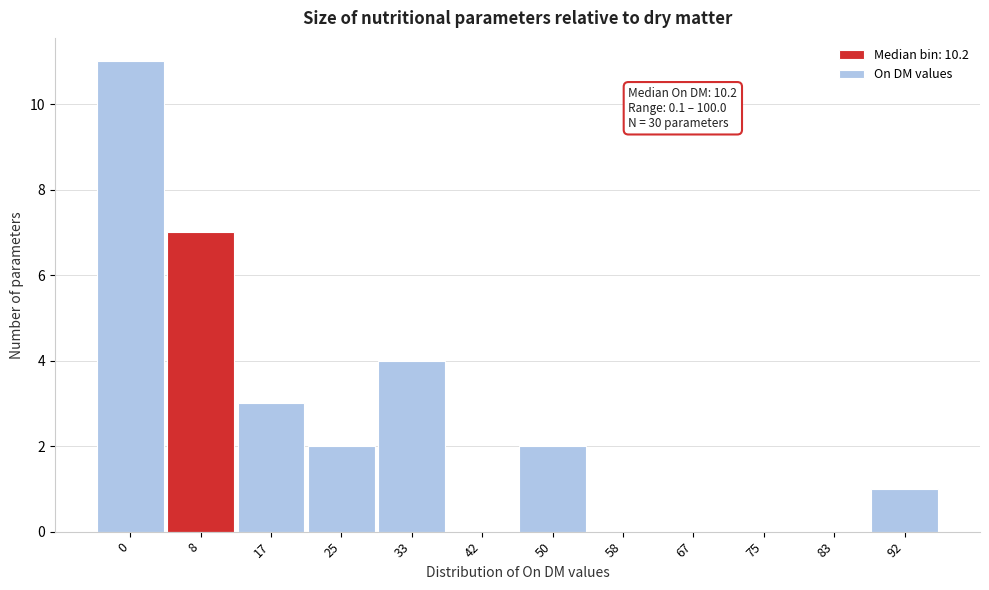

Reading left to right, extract all data points from this chart.

0=11	8=7	17=3	25=2	33=4	42=0	50=2	58=0	67=0	75=0	83=0	92=1